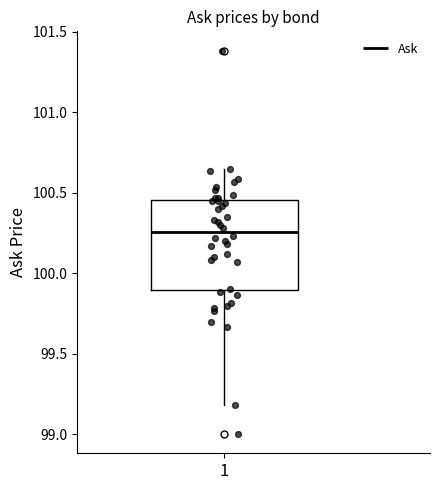

Read this box plot against the y-axis: the position of the median line, the range covered by the box, and the ends of both whiskers. The values are not printed on the chart, so give them approximately, as read against the axis.

median 100.25, box 99.90 to 100.45, whiskers 99.20 to 100.65